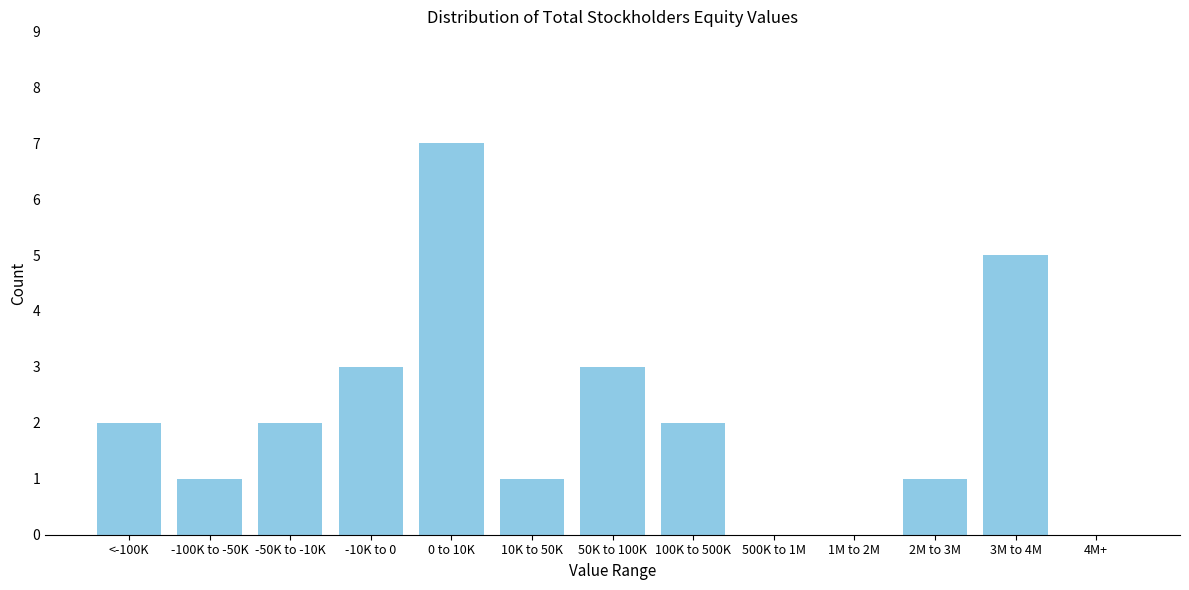

Reading left to right, what are all the values shown in this chart?

<-100K=2	-100K to -50K=1	-50K to -10K=2	-10K to 0=3	0 to 10K=7	10K to 50K=1	50K to 100K=3	100K to 500K=2	500K to 1M=0	1M to 2M=0	2M to 3M=1	3M to 4M=5	4M+=0